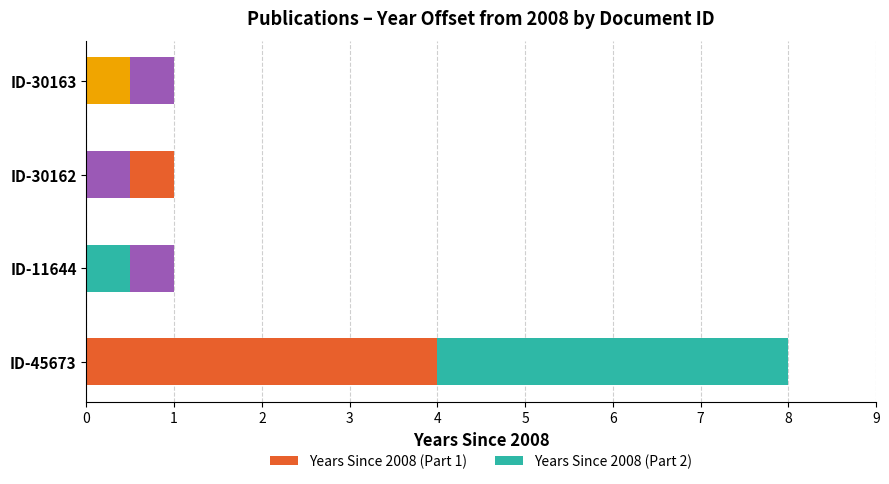

What is the value of the Years Since 2008 (Part 1) bar at the 1st from the left?

4.0